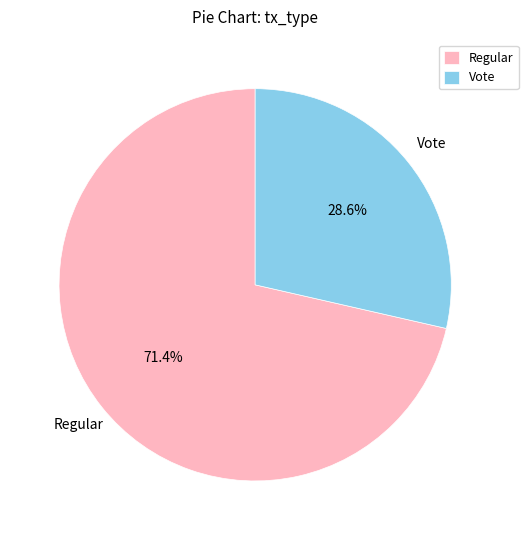

Rank the categories by value from lowest to highest.

Vote, Regular